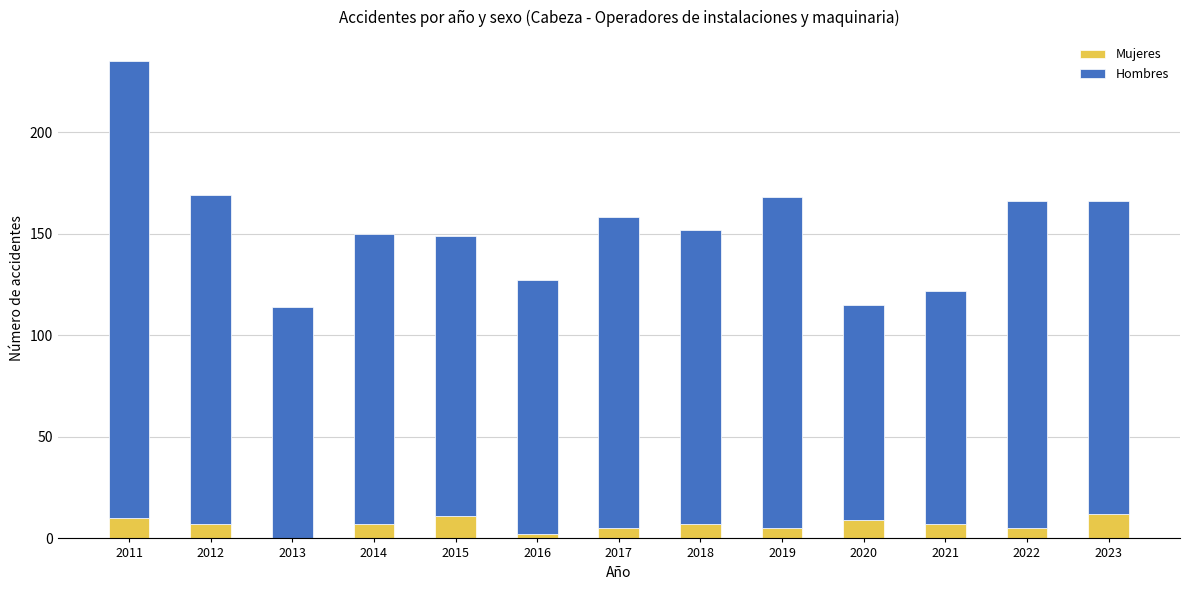

At which category is the sum across all series the highest?

2011